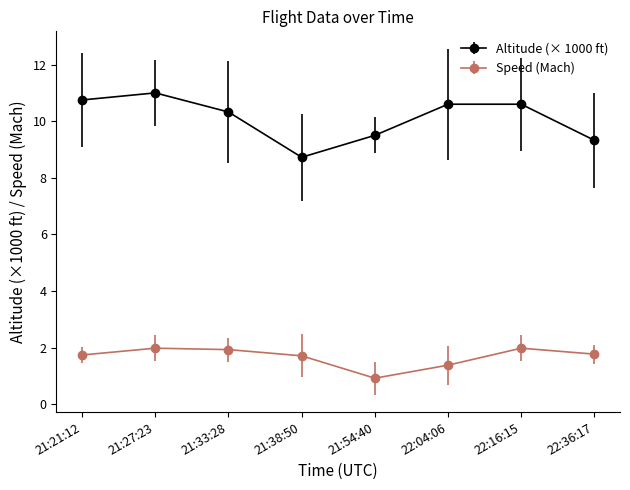

At which label does Speed (Mach) first exceed 1?

21:21:12